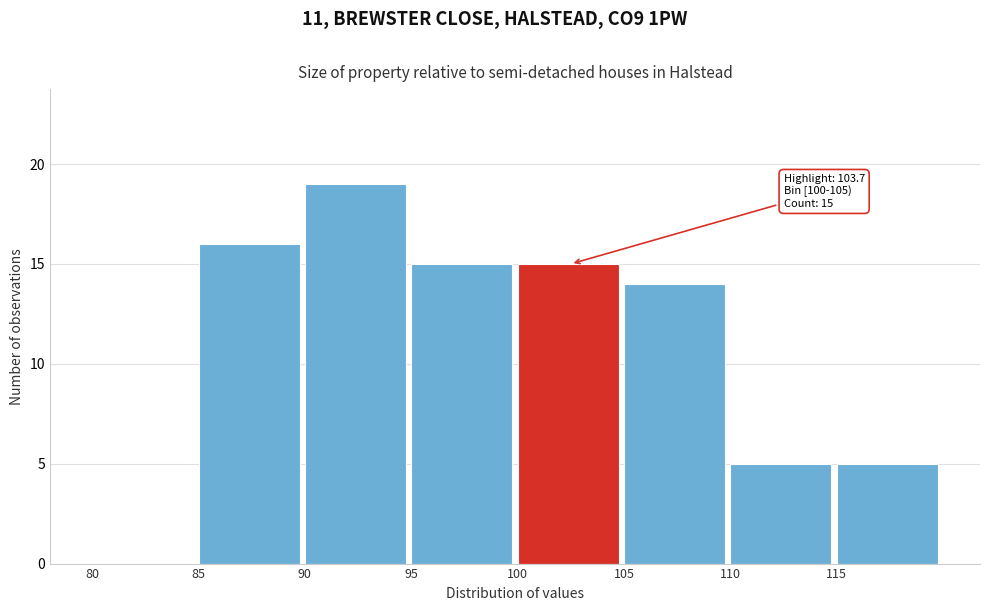

Over which range of the x-axis is the bar tallest?

90 to 95